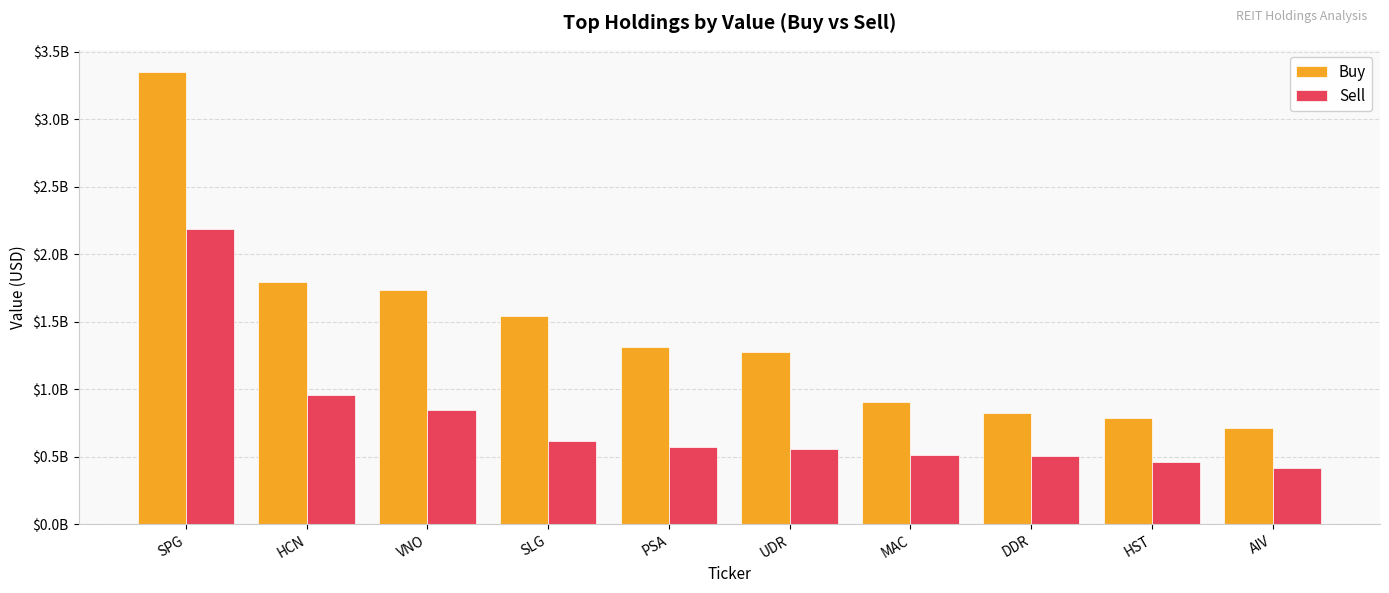

What is the smallest value displayed?

416073000